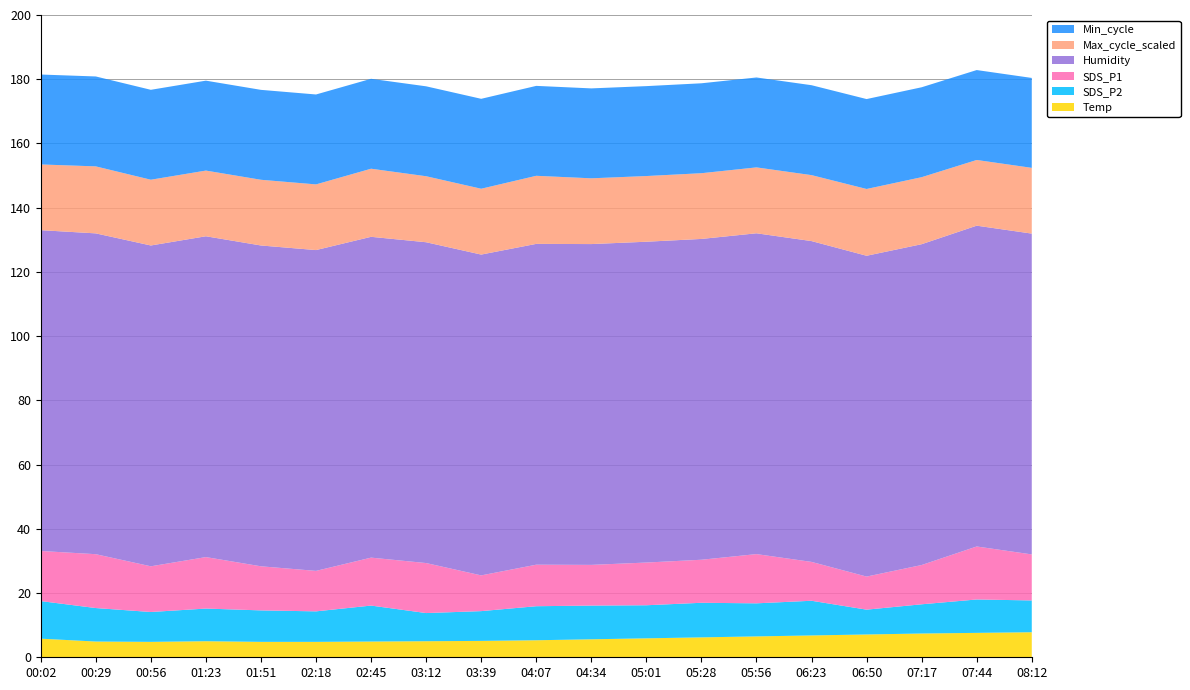

Reading left to right, transcribe all the data shown in this chart.

Temp: 5.8	4.9	4.8	5.0	4.8	4.8	4.9	5.0	5.1	5.3	5.6	5.9	6.2	6.5	6.8	7.1	7.4	7.6	7.8
Humidity: 99.9	99.9	99.9	99.9	99.9	99.9	99.9	99.9	99.9	99.9	99.9	99.9	99.9	99.9	99.9	99.9	99.9	99.9	99.9
SDS_P1: 15.6	16.8	14.2	16.0	13.7	12.6	14.9	15.6	11.1	12.9	12.7	13.3	13.4	15.3	12.1	10.3	12.2	16.5	14.3
SDS_P2: 11.7	10.4	9.3	10.2	9.8	9.5	11.2	8.8	9.3	10.6	10.5	10.3	10.8	10.3	10.8	7.7	9.1	10.4	9.9
Max_cycle: 20463.0	20863.0	20477.0	20456.0	20461.0	20451.0	21205.0	20553.0	20502.0	21199.0	20477.0	20454.0	20467.0	20518.0	20539.0	20794.0	20867.0	20457.0	20473.0
Min_cycle: 28.0	28.0	28.0	28.0	28.0	28.0	28.0	28.0	28.0	28.0	28.0	28.0	28.0	28.0	28.0	28.0	28.0	28.0	28.0